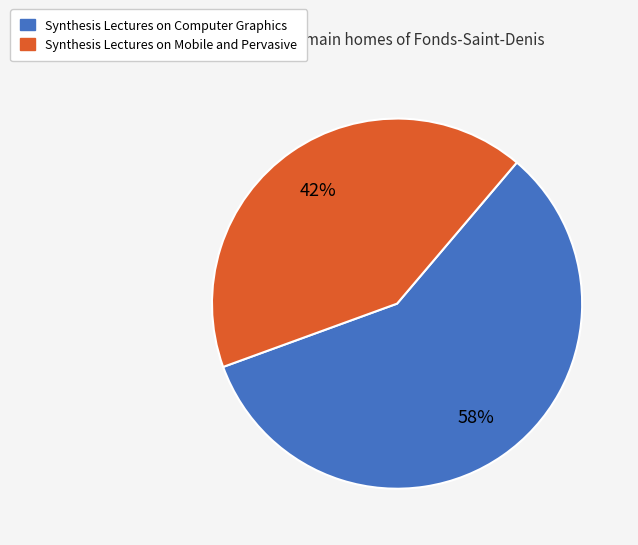

Count the number of slices in the pie.

2